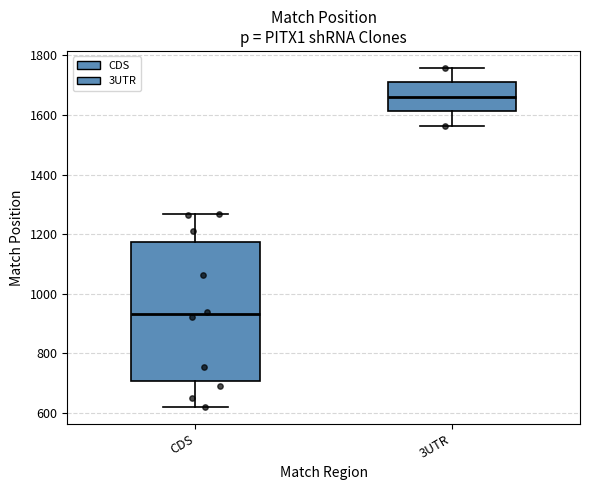

Comparing the boxes themselves (not the whiskers), which one is the tallest?

CDS